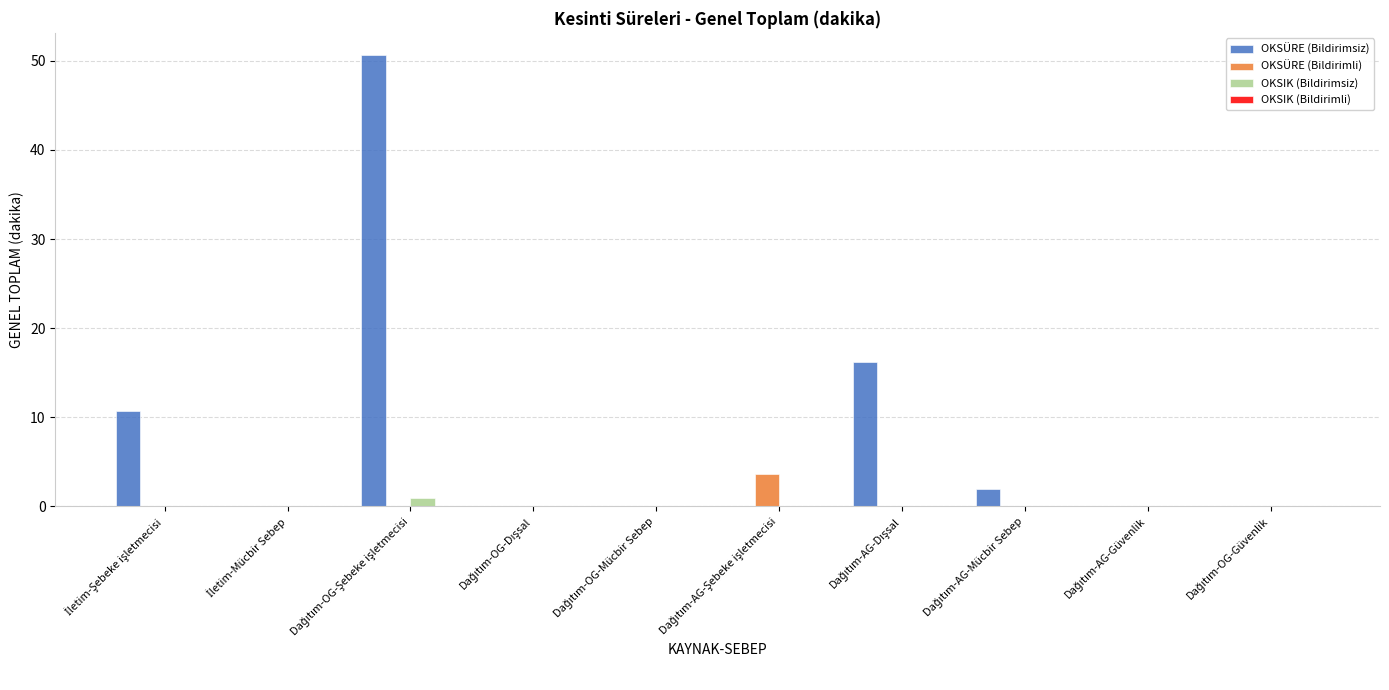

What is the highest value of the OKSÜRE (Bildirimli) series?

3.7